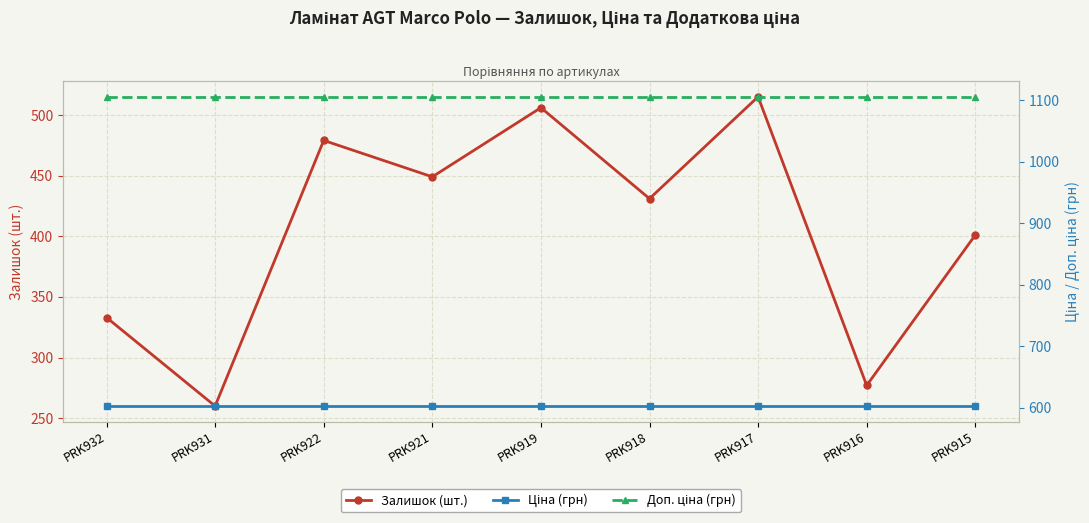

Reading left to right, extract all data points from this chart.

Залишок (шт.): 333.0	260.0	479.0	449.0	506.0	431.0	515.0	277.0	401.0
Ціна (грн): 603.0	603.0	603.0	603.0	603.0	603.0	603.0	603.0	603.0
Доп. ціна (грн): 1105.7	1105.7	1105.7	1105.7	1105.7	1105.7	1105.7	1105.7	1105.7